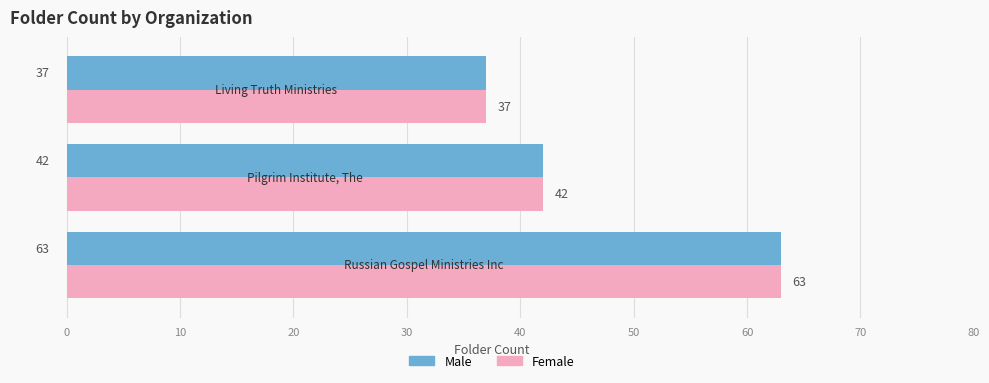

What are all the series names shown in the legend?

Male, Female